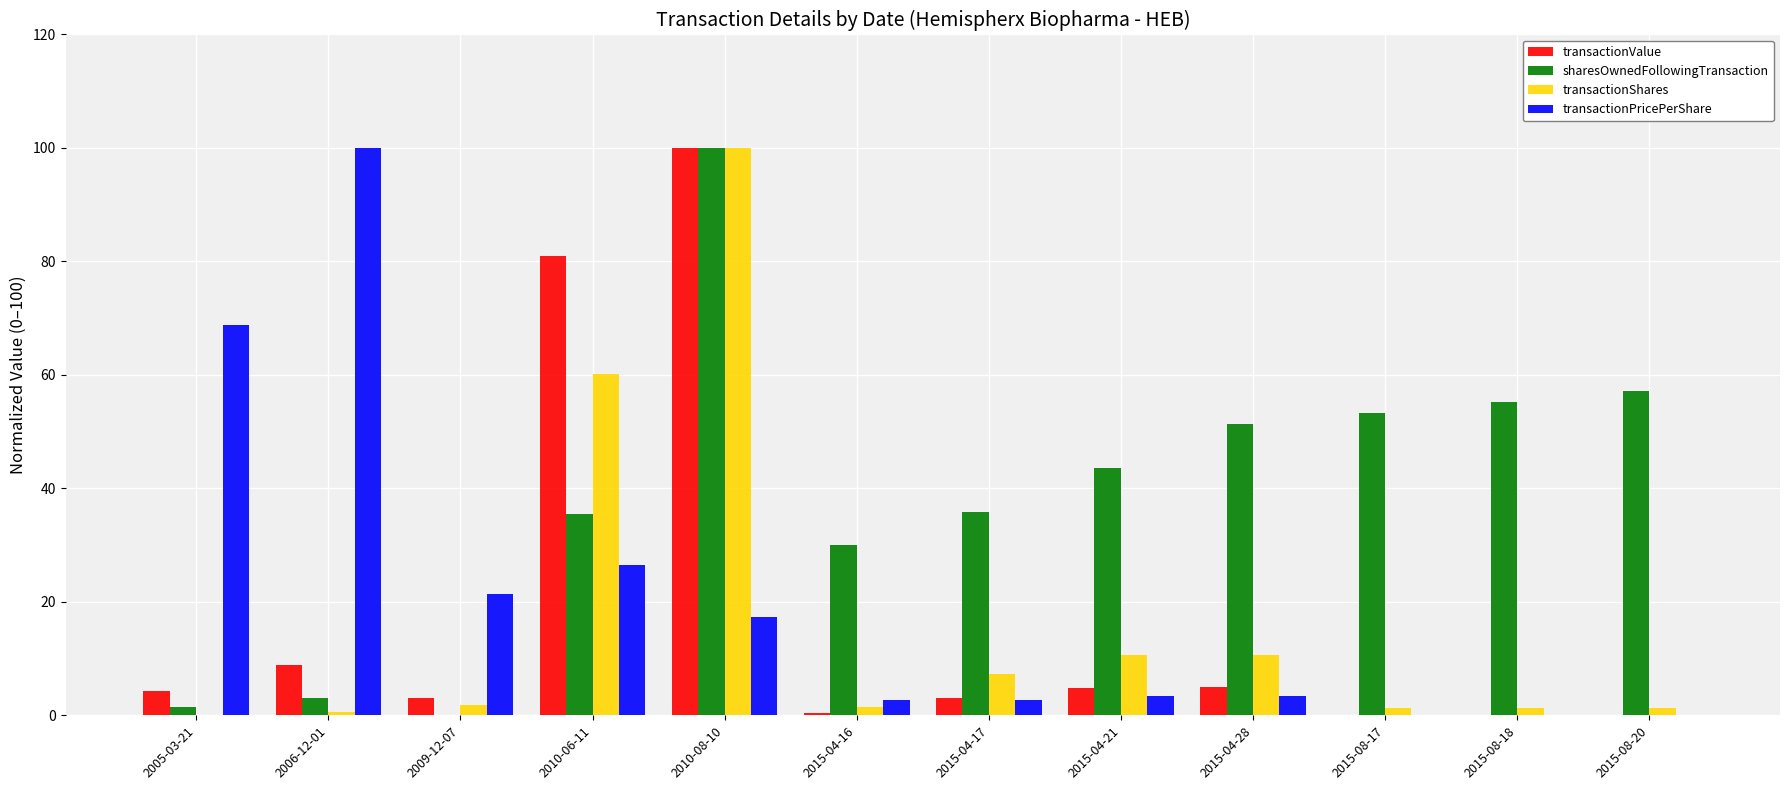

How many data points does each series have?

12